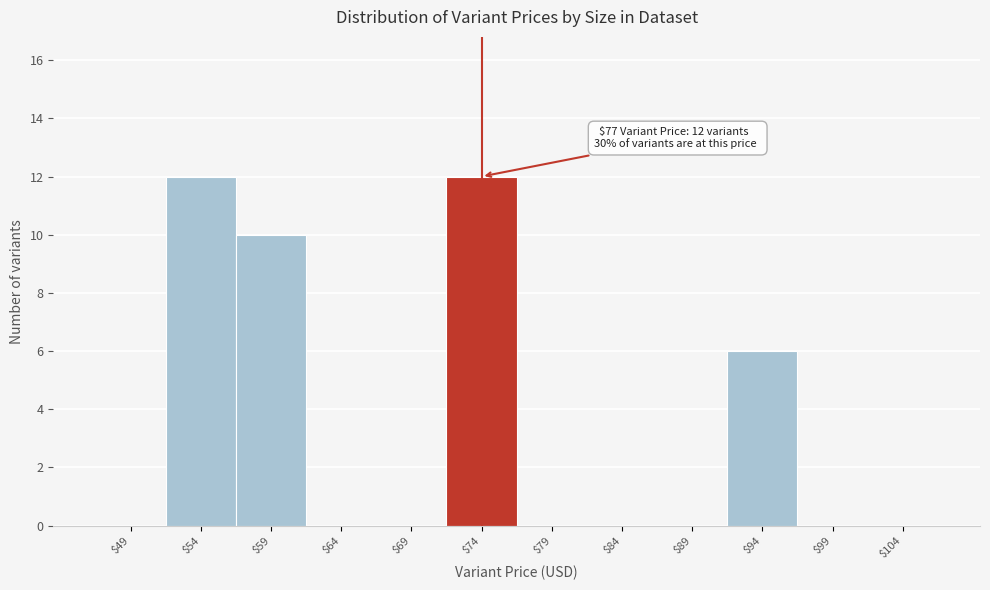

What is the sum of all values?

40